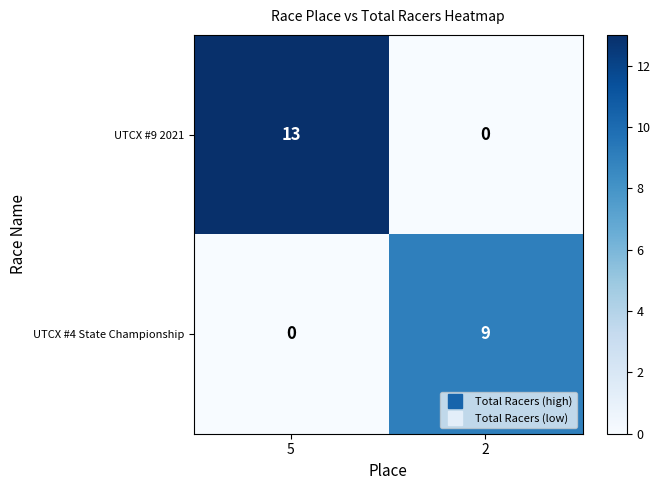

Where is UTCX #4 State Championship nearest to the value 4?

5